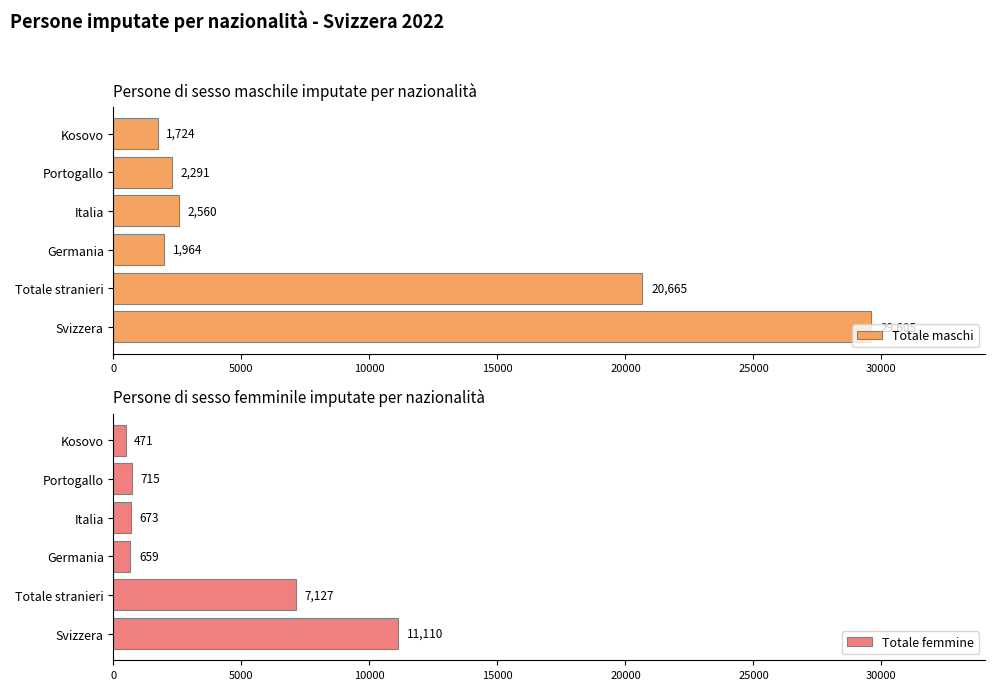

What is the approximate value of Totale maschi at Kosovo?

1724